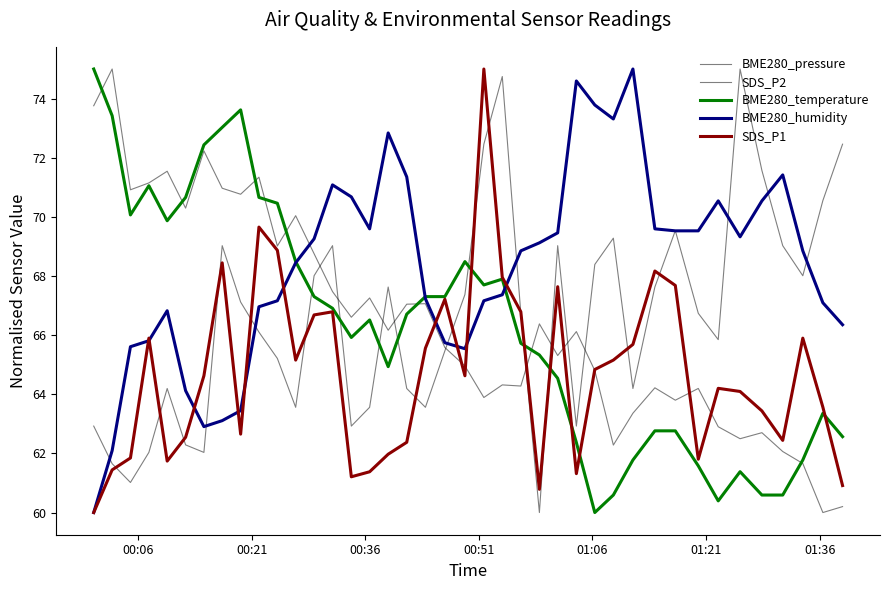

How many values in the BME280_pressure series are below 66?

19